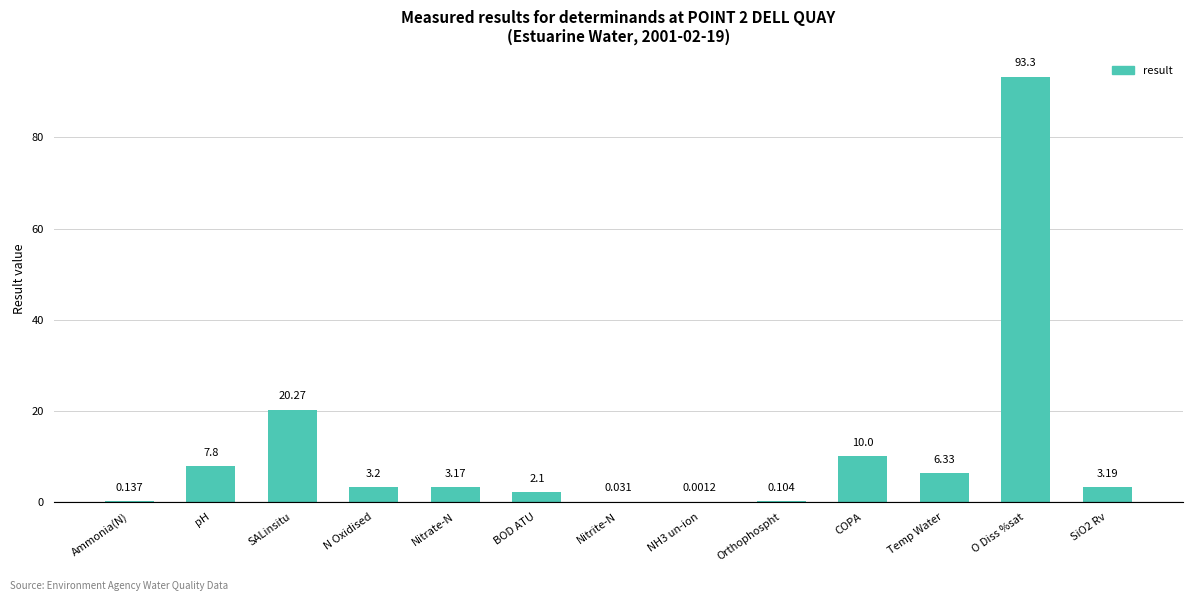

What is the average value?

11.5